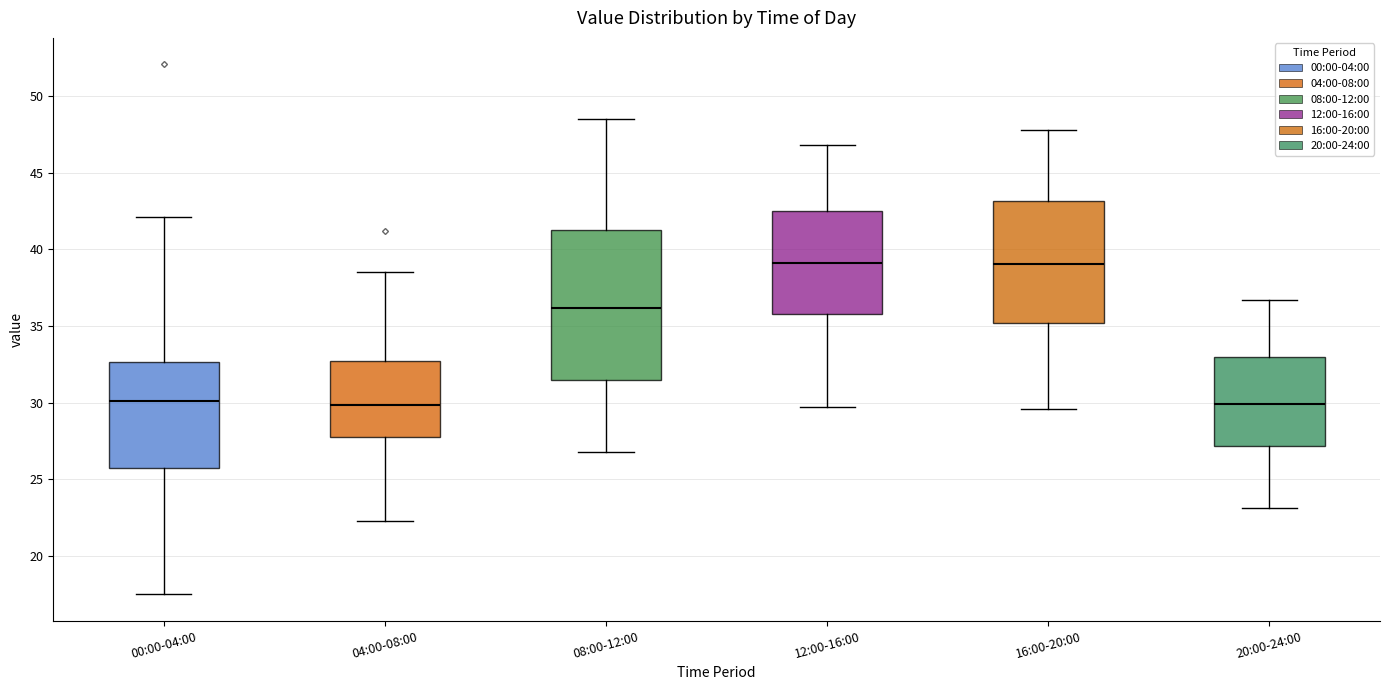

Which box is the tallest, from its lower edge to its upper edge?

08:00-12:00